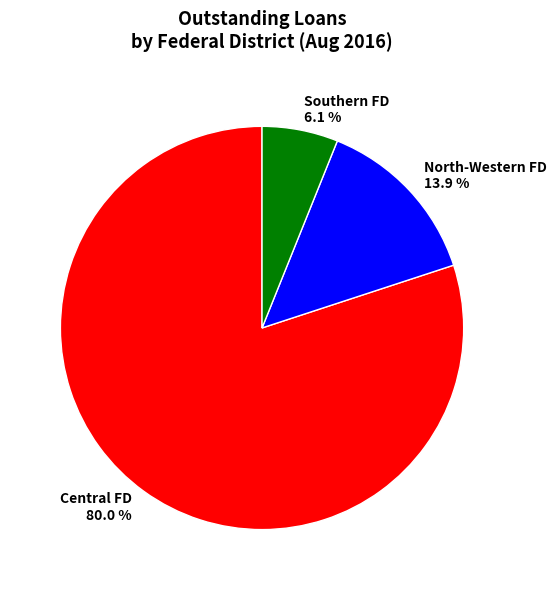

How much of the chart is everything except North-Western FD?

86.1%